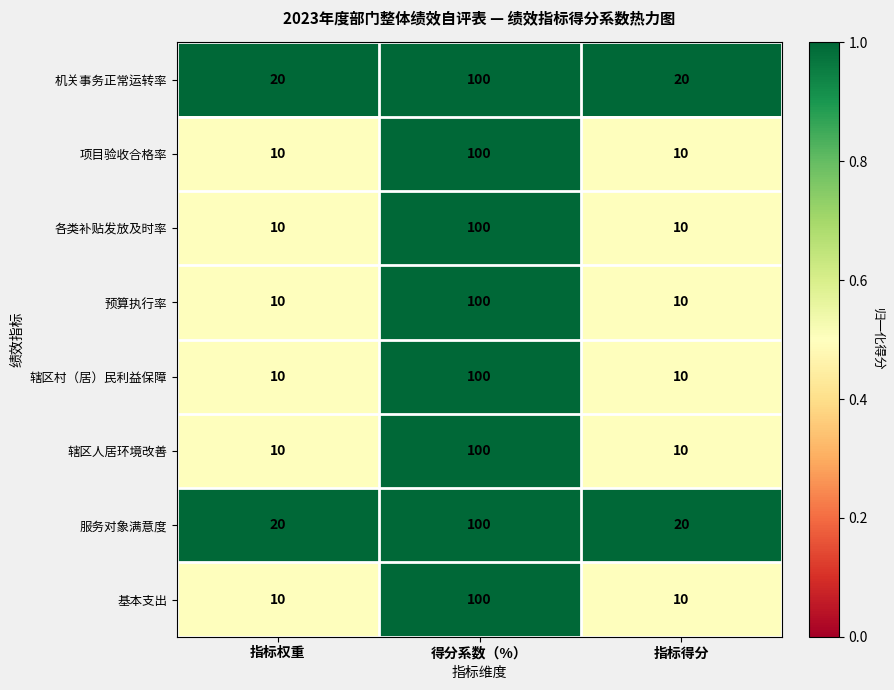

What is the approximate value of 服务对象满意度 at 指标得分, to the nearest 10?

20